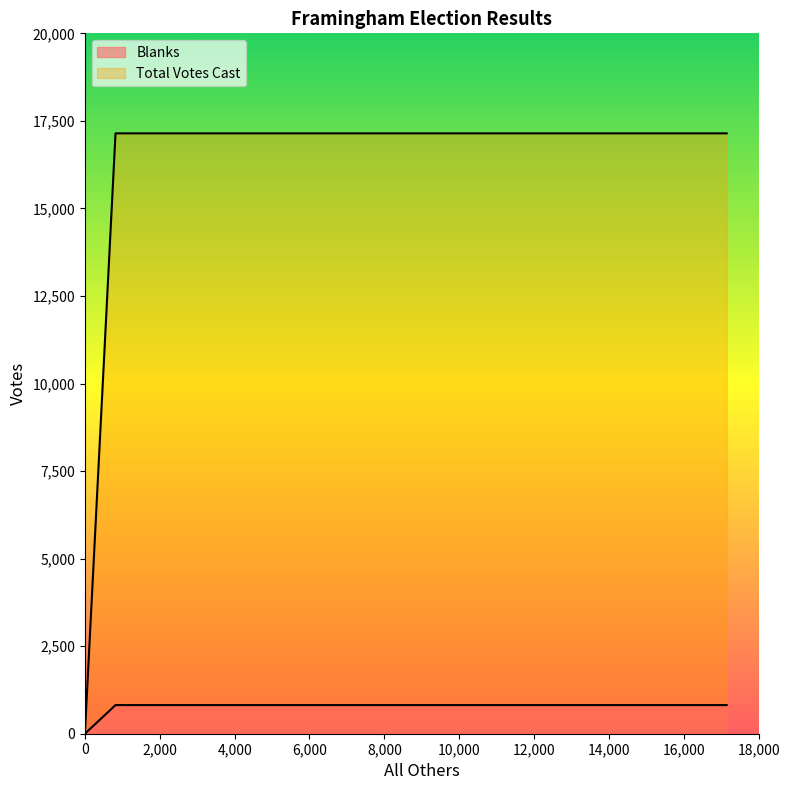

At how many categories does at least one series exceed 9329?

2